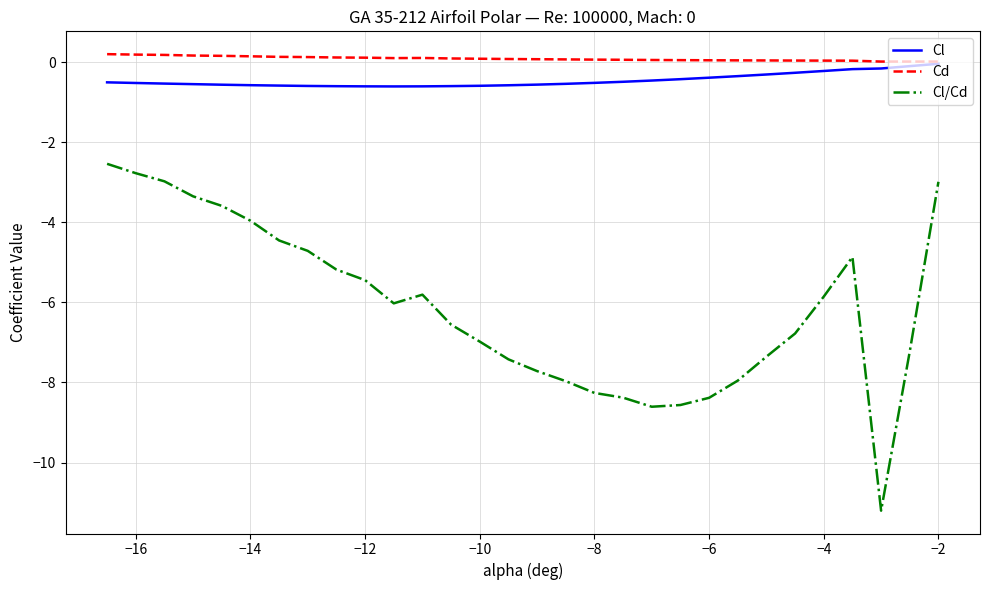

Which series has the widest spread of values?

Cl/Cd